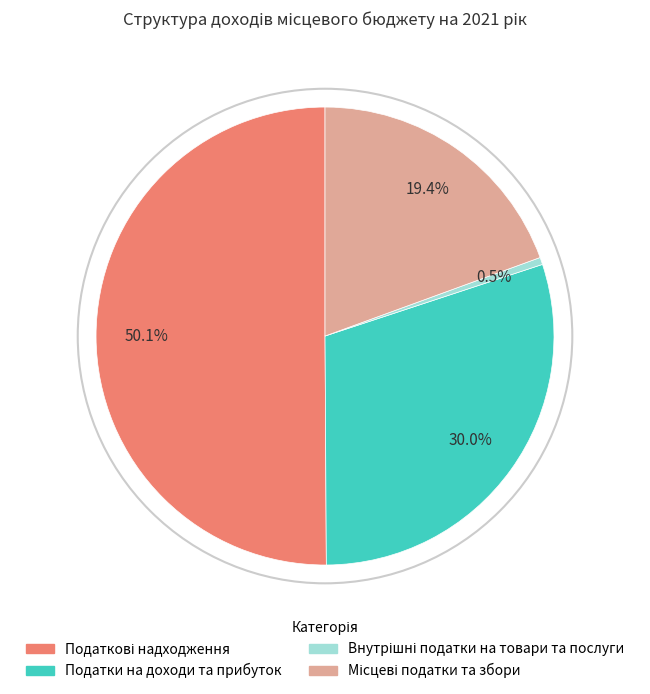

Count the number of slices in the pie.

4